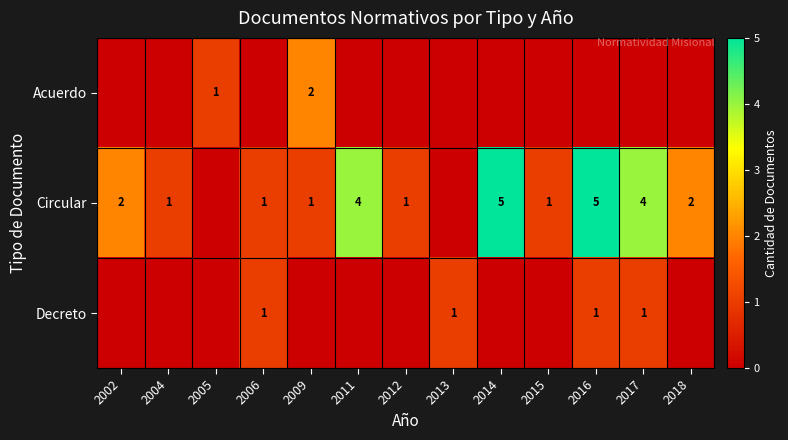

What is the sum of the Circular values at 2014 and 2006?

6